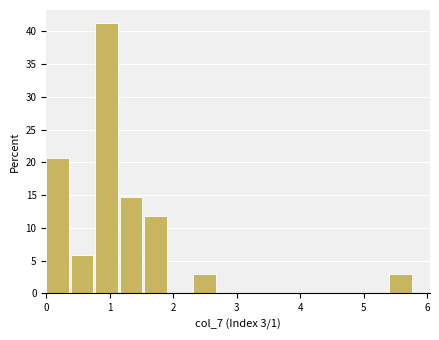

Read against the x-axis, roughly where is the centre of the tallest bar?

0.9